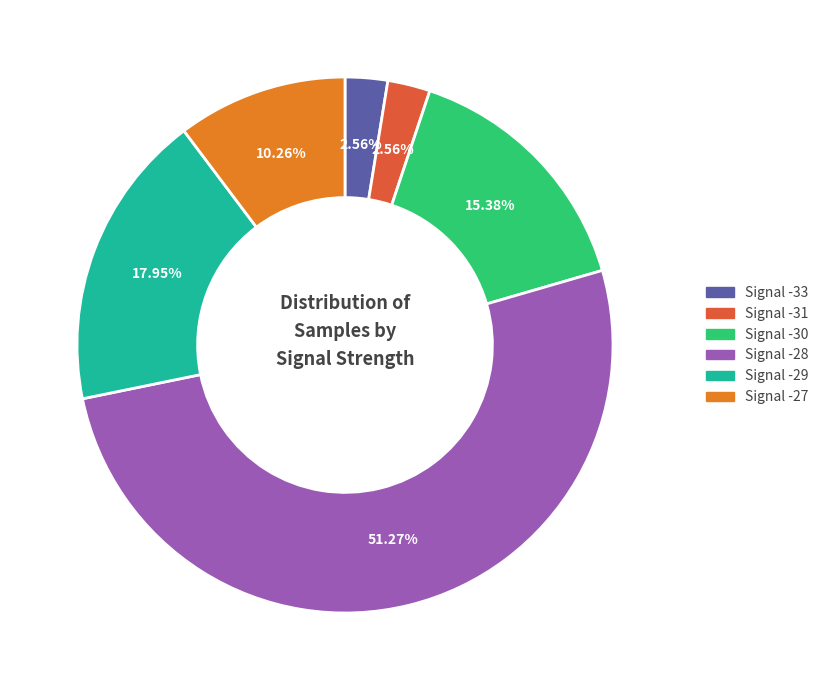

Does Signal -28 account for over 50% of the chart?

Yes